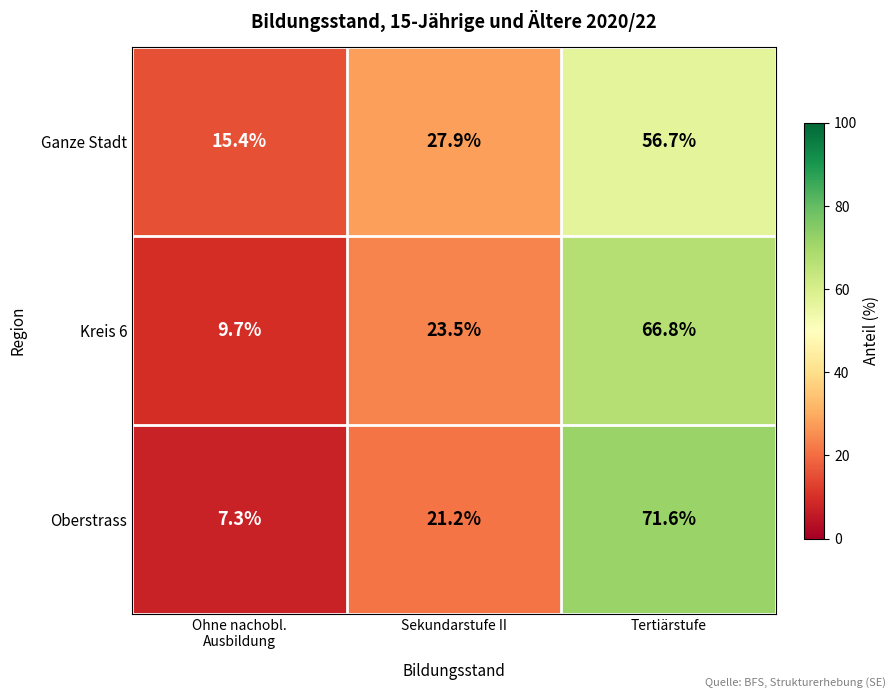

What is the spread (max minus min) of values at Sekundarstufe II?

6.7